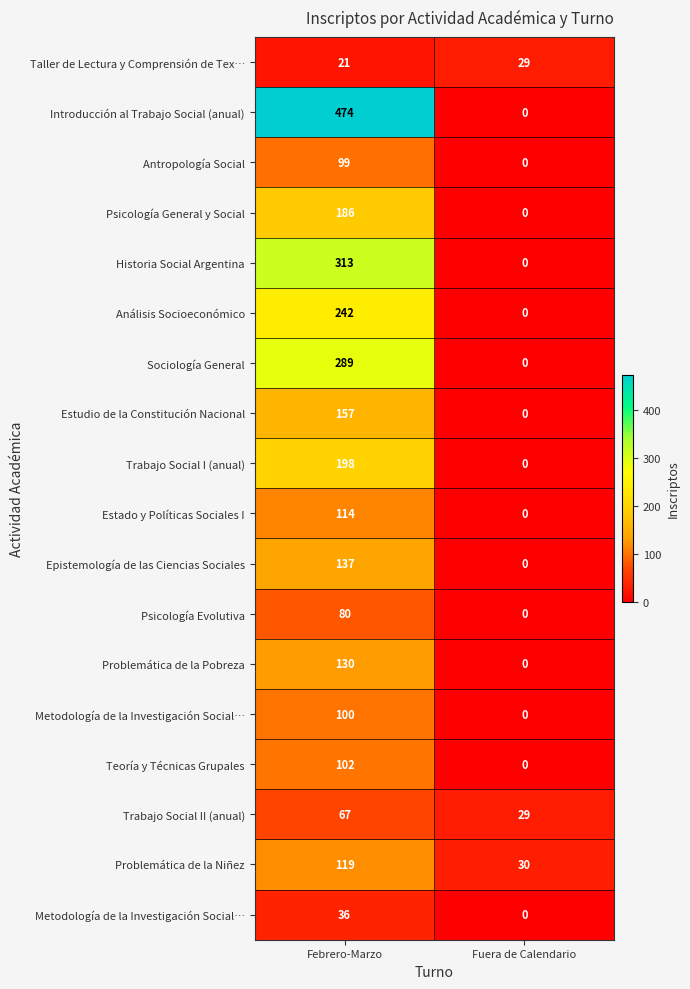

At how many categories does at least one series exceed 32?

1